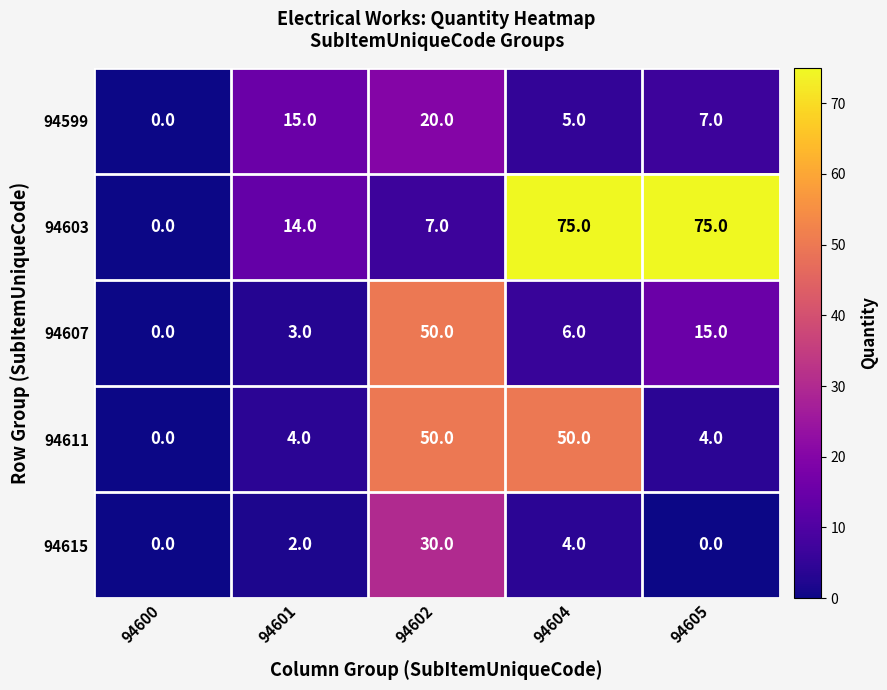

What is the maximum value for 94603?

75